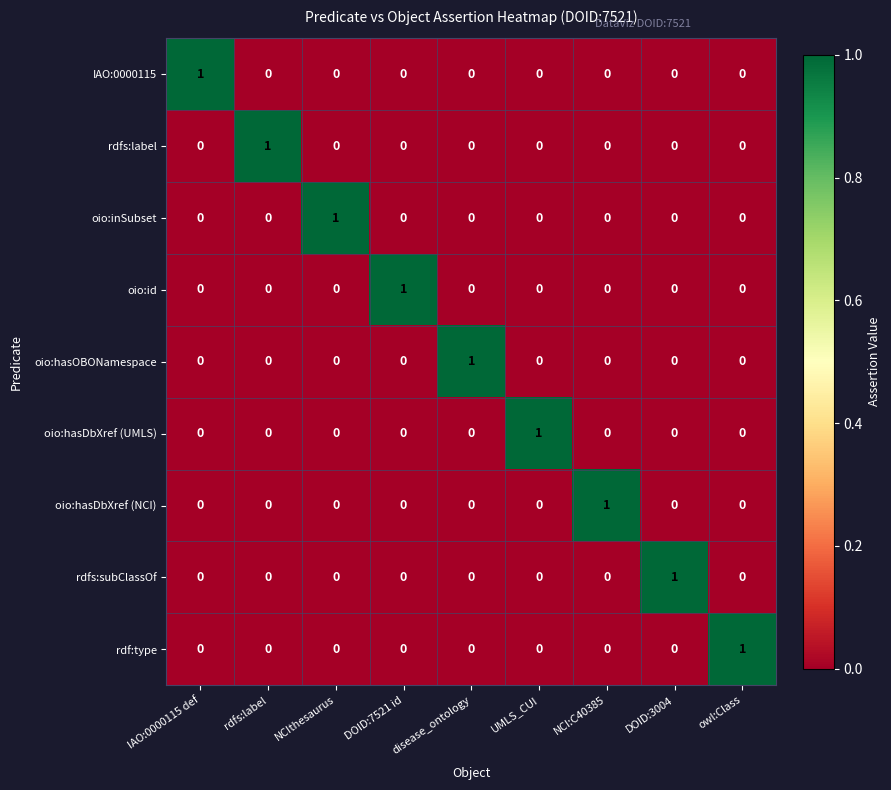

Is the value of oio:id at DOID:7521 id greater than the value of oio:hasDbXref (UMLS) at rdfs:label?

Yes